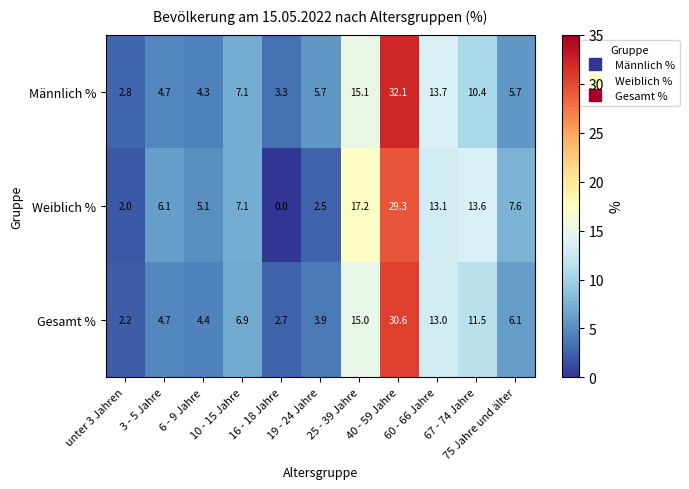

What is the average value of the Gesamt % series?

9.2